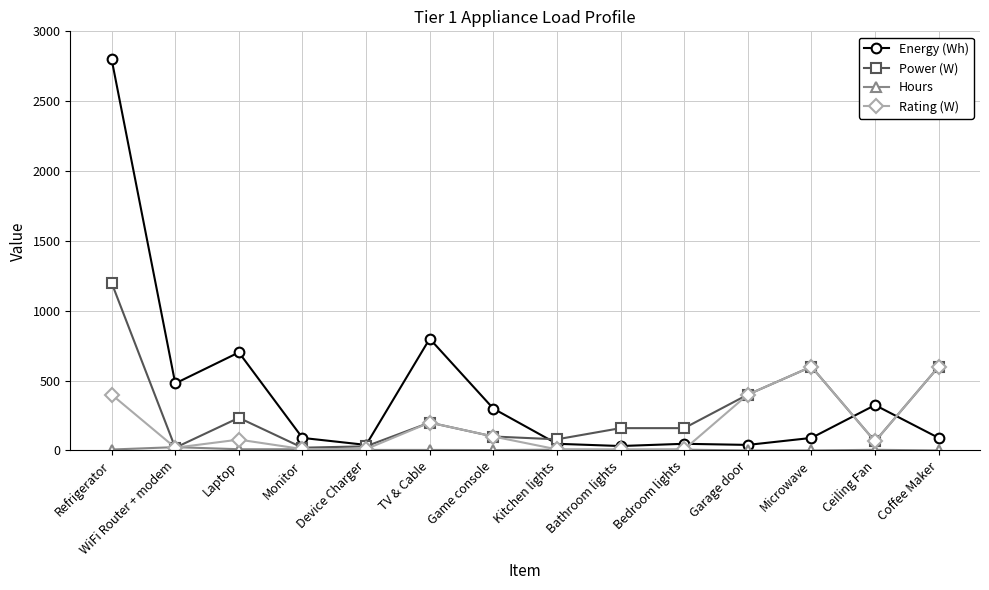

Where is the first local maximum for Energy (Wh)?

Laptop